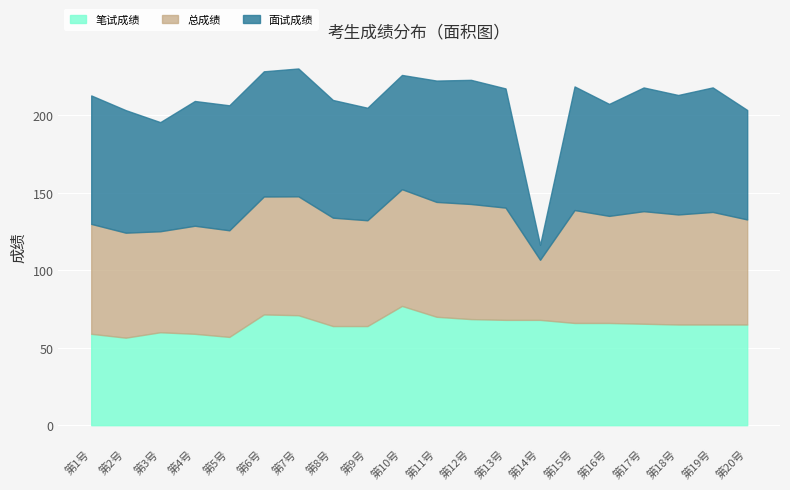

Is the value of 总成绩 at 14 greater than the value of 笔试成绩 at 4?

No